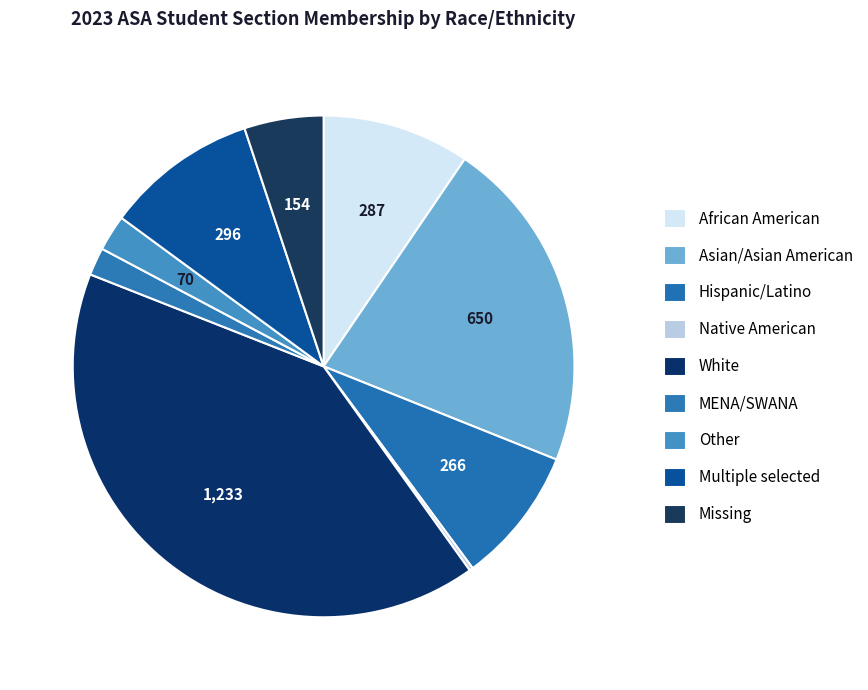

To the nearest percent, what percentage of the pie is White?

41%